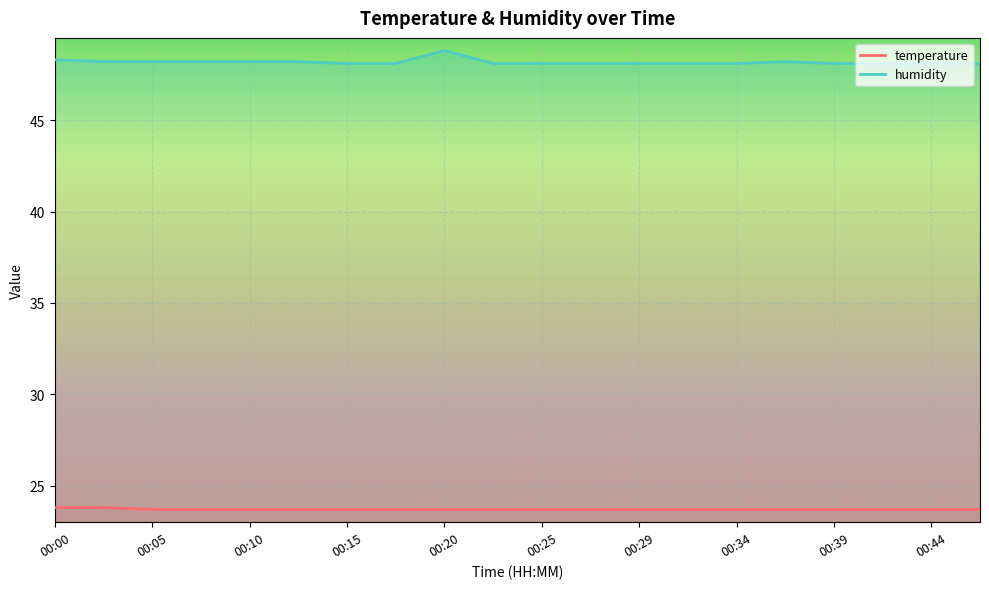

What is the lowest value of the humidity series?

48.1